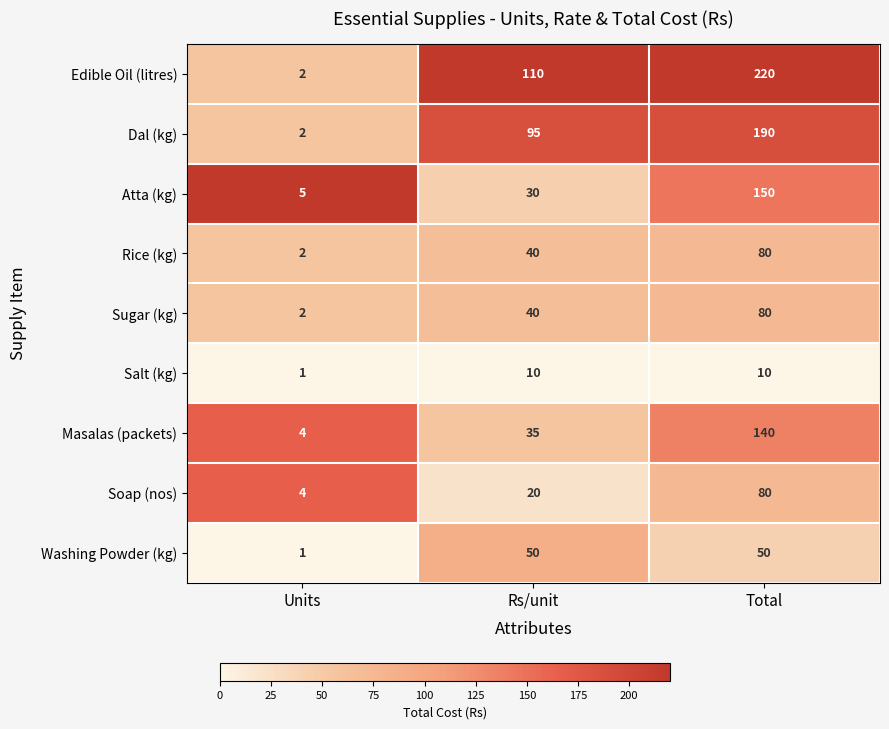

What value does the Sugar (kg) series have at Rs/unit, to the nearest 5?

40